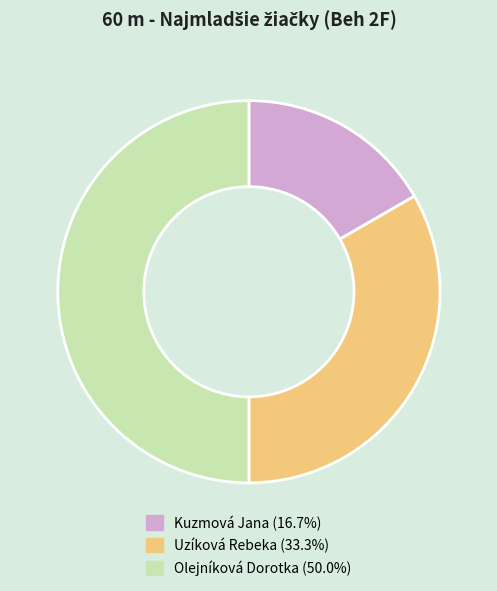

Do Olejníková Dorotka and Kuzmová Jana together represent more than half of the pie?

Yes